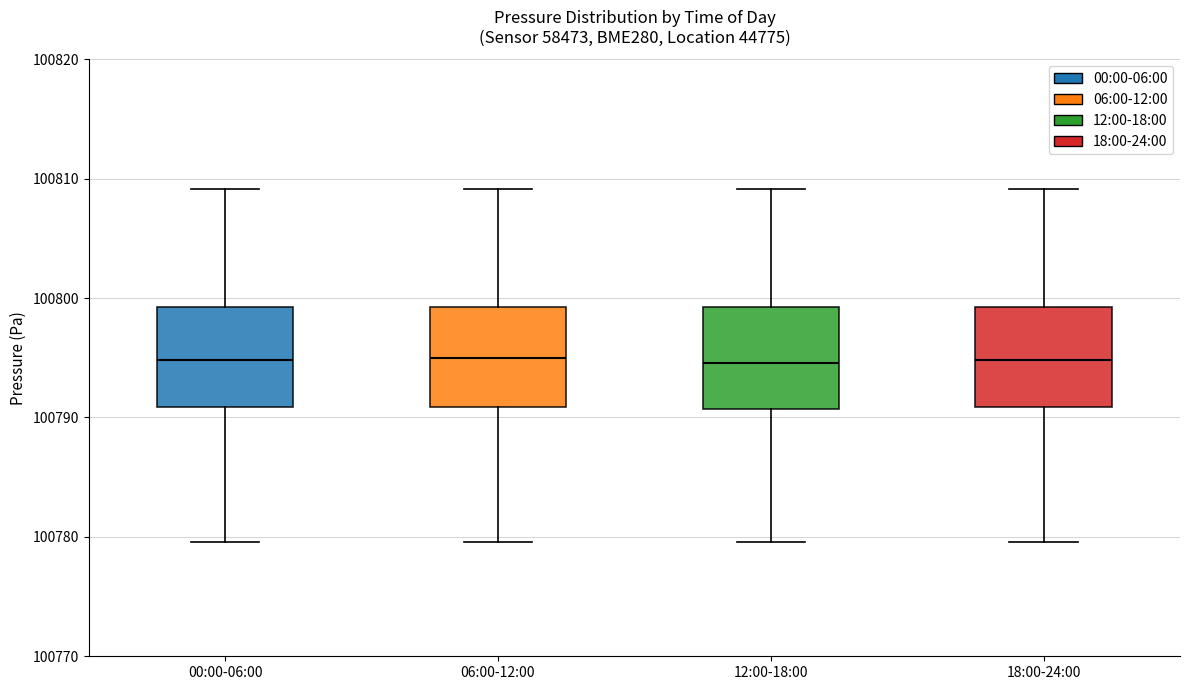

Where does the upper whisker of the box for 12:00-18:00 end on the y-axis? The values are not printed on the chart, so give them approximately, as read against the axis.

100809